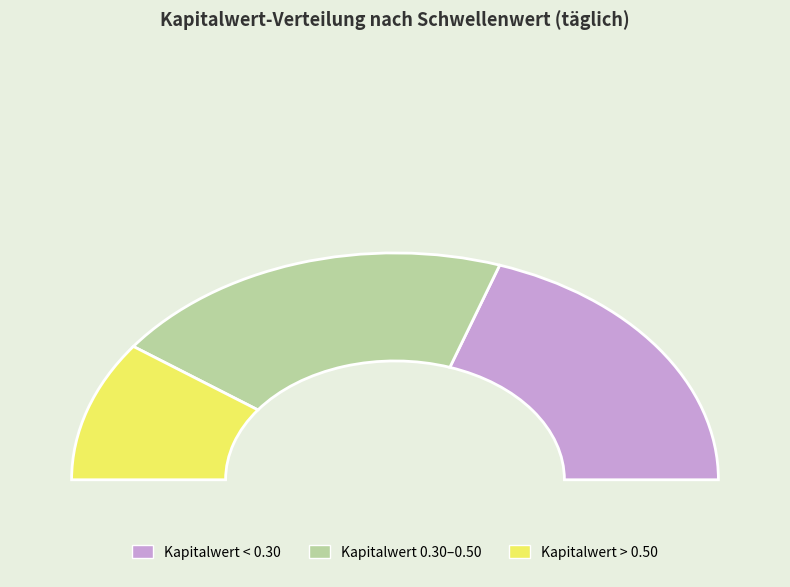

Is 2025-04-24 the majority of the pie?

No